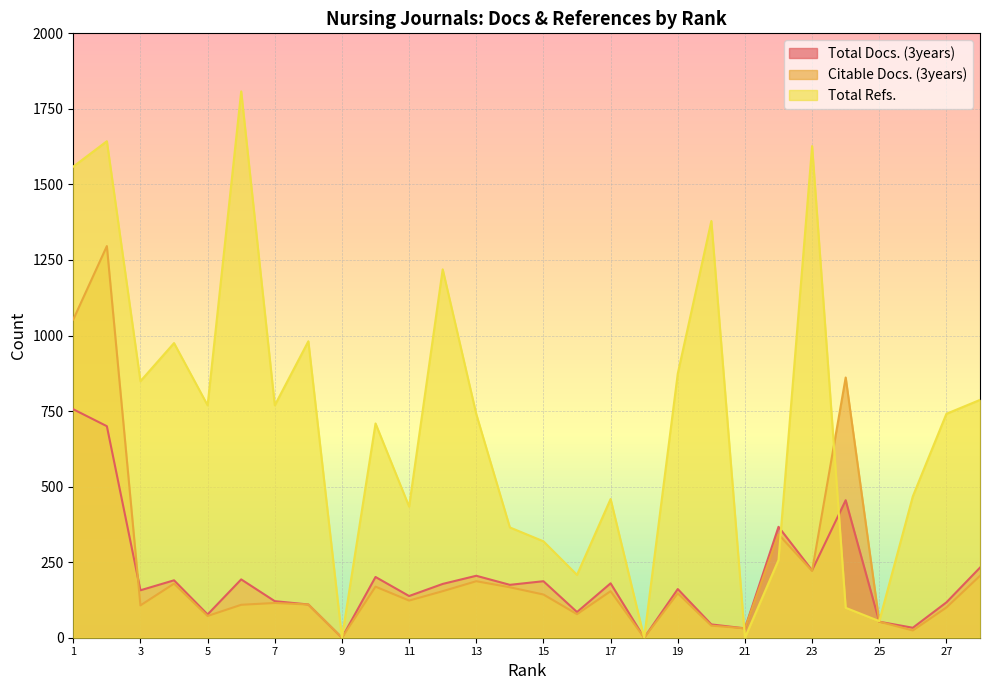

The Citable Docs. (3years) series shows 1311 at 24. True or false?

False